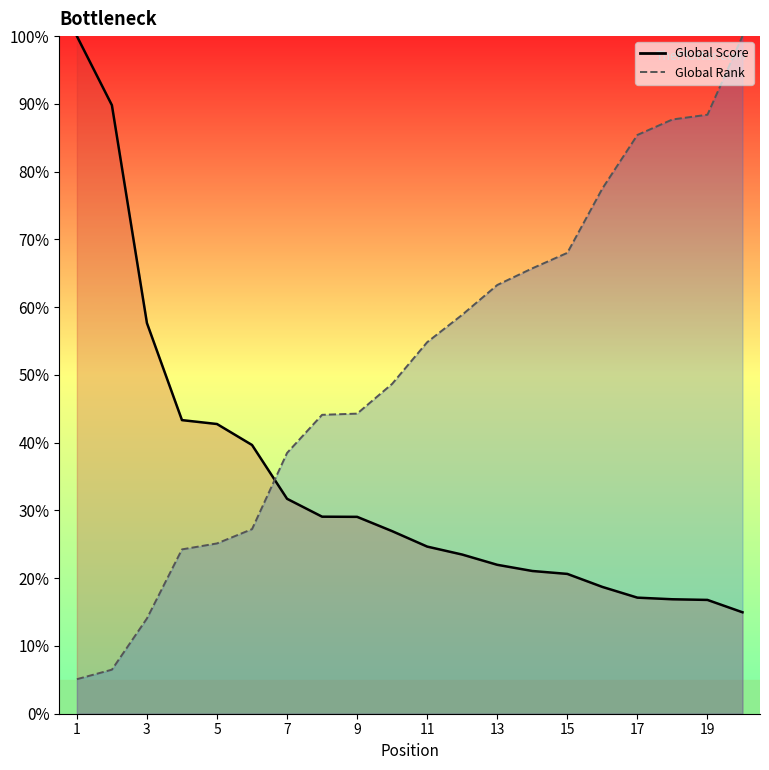

True or false: Global Score and Global Rank cross at least once.

True